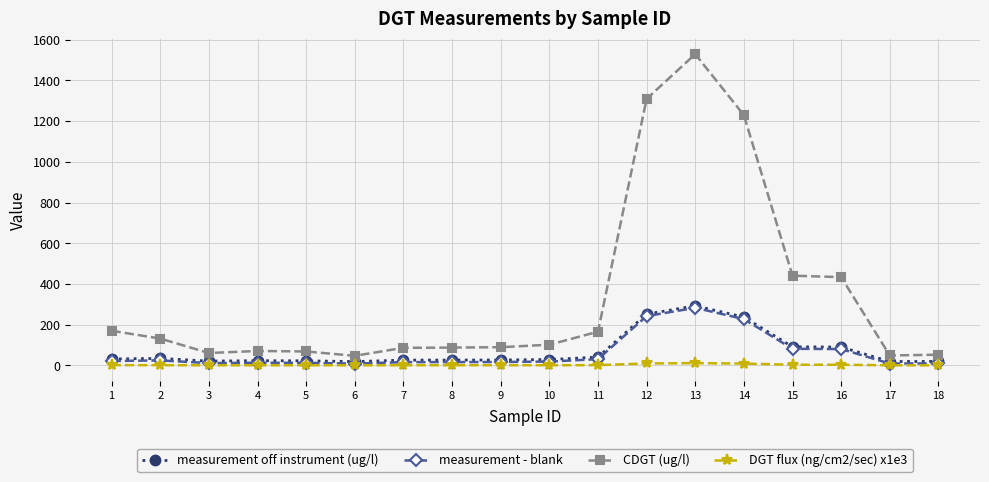

What is the difference between the highest and lowest values at 12?

1299.7